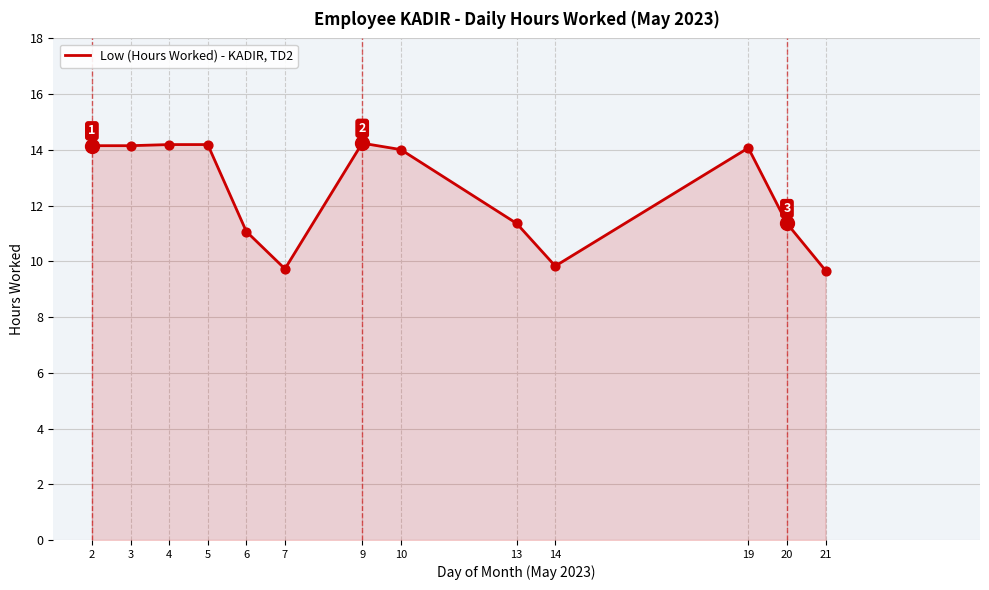

Approximately how many times larger is the value at 6 compared to 19?

0.8